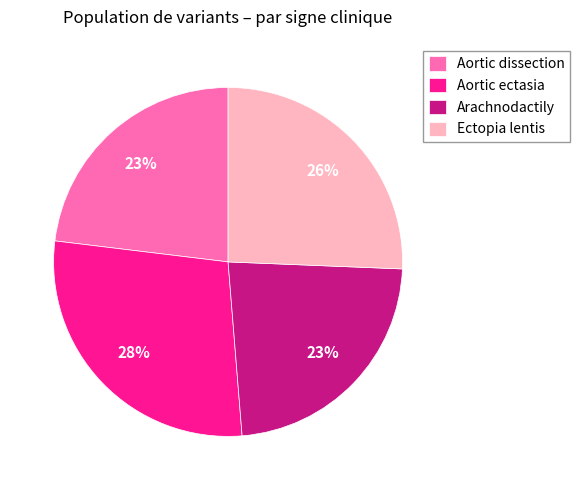

Which slice is the largest?

Aortic ectasia